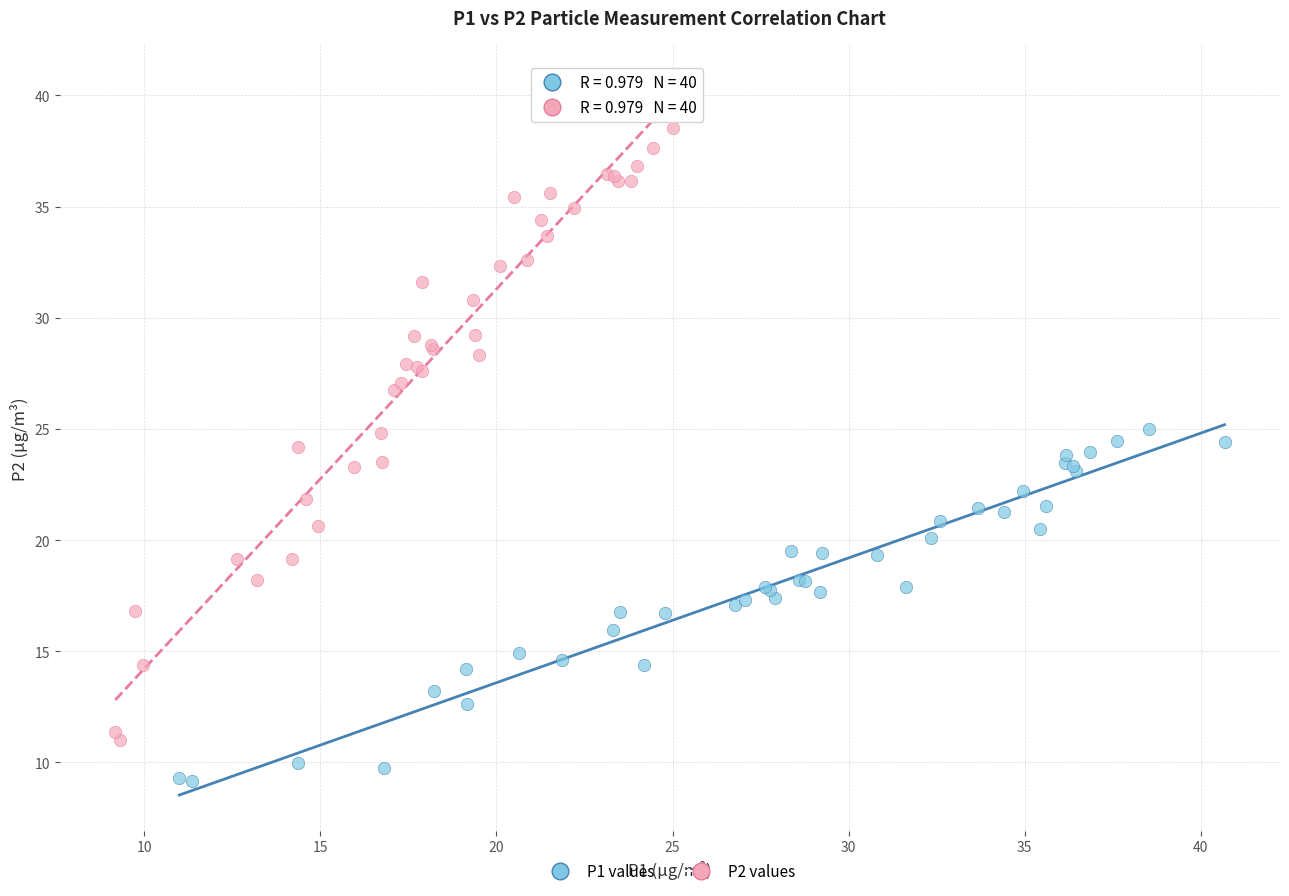

Which series contains the lowest Y value?

P1 values